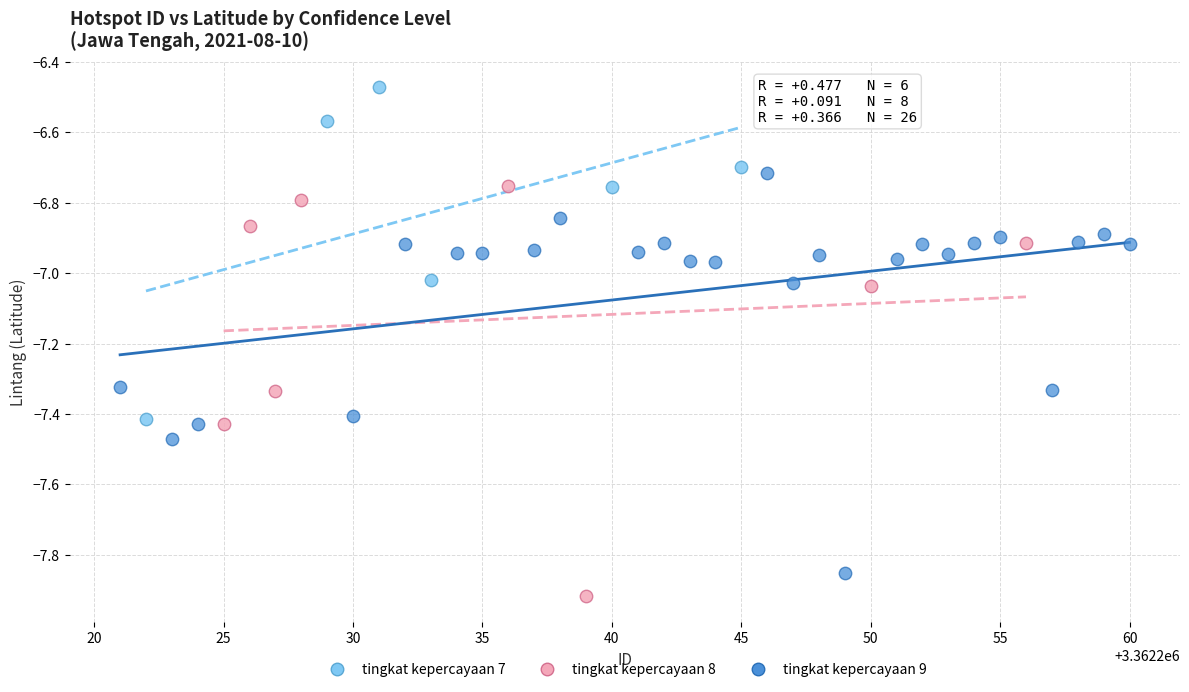

Which series contains the lowest Y value?

tingkat kepercayaan 8